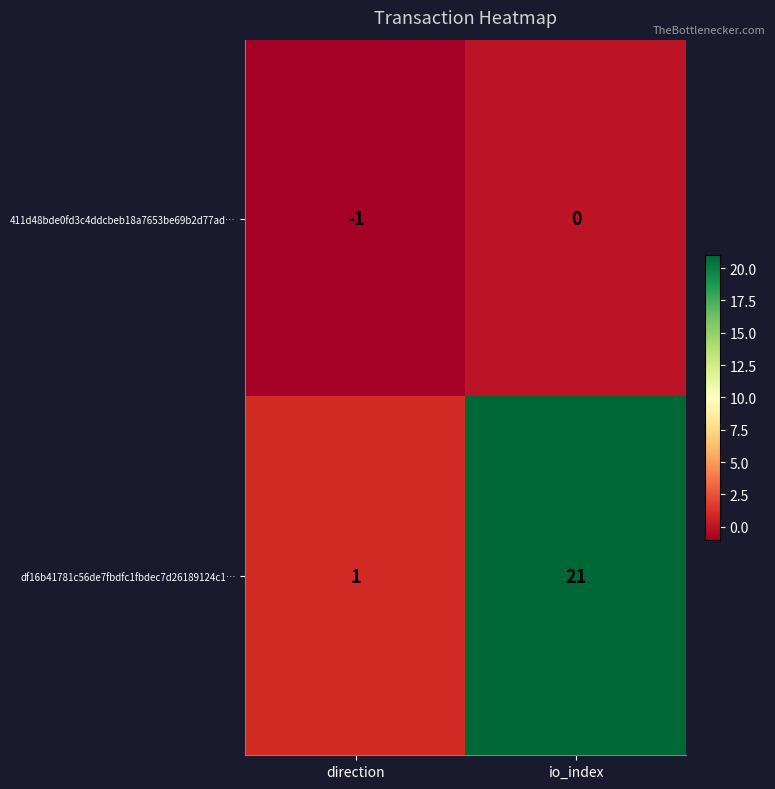

Where is df16b41781c56de7fbdfc1fbdec7d26189124c1… nearest to the value 11?

direction